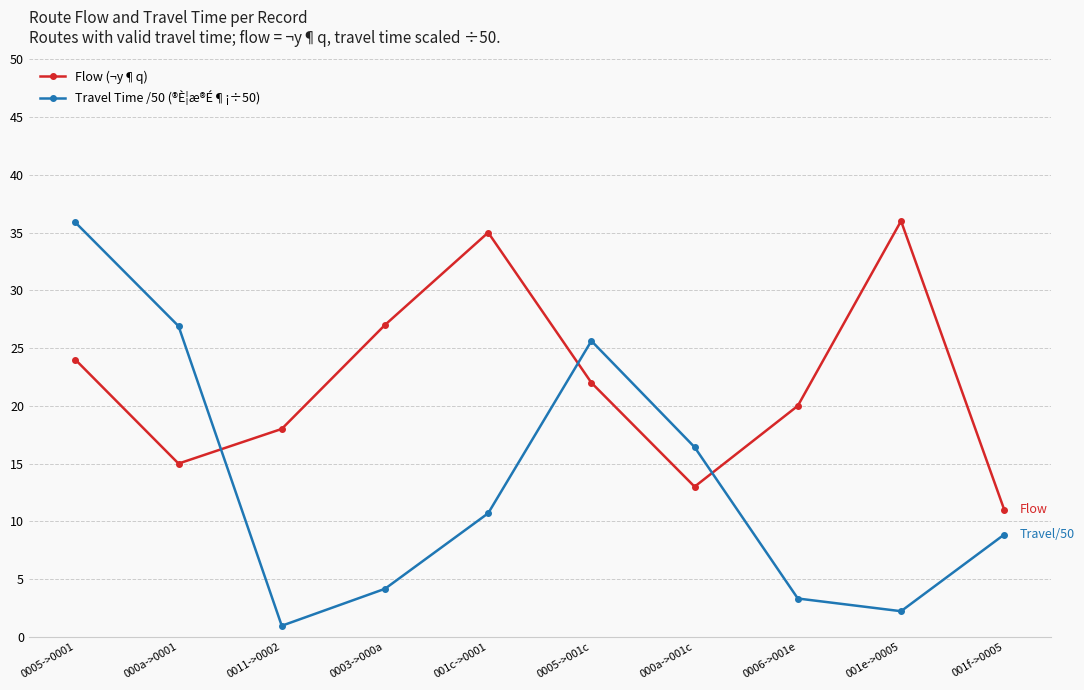

What is the difference between the Flow (¬y¶q) values at 0011->0002 and 001c->0001?

17.0